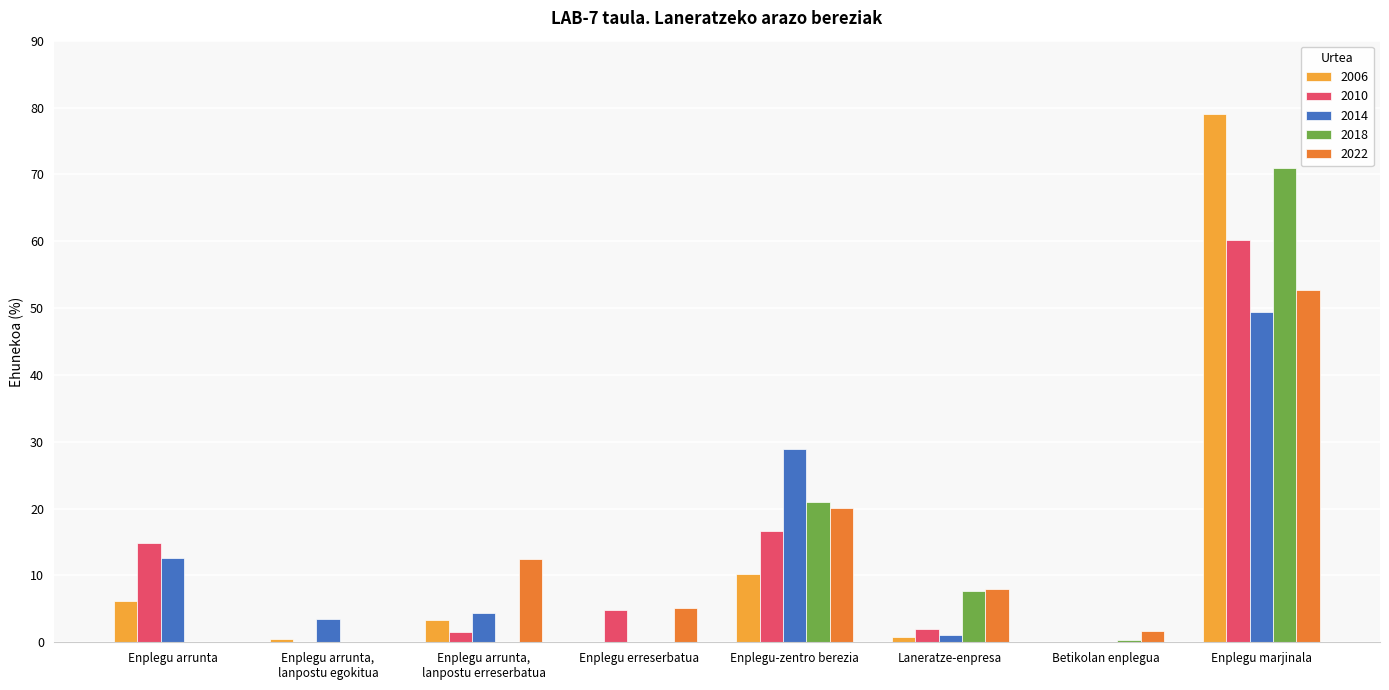

At which label is 2018 closest to 35?

Enplegu-zentro berezia